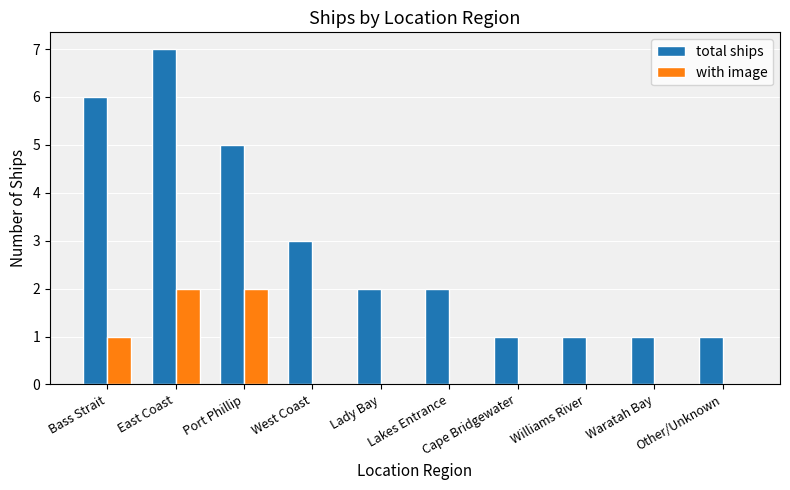

Between West Coast and Lady Bay, which series saw the biggest shift?

total ships